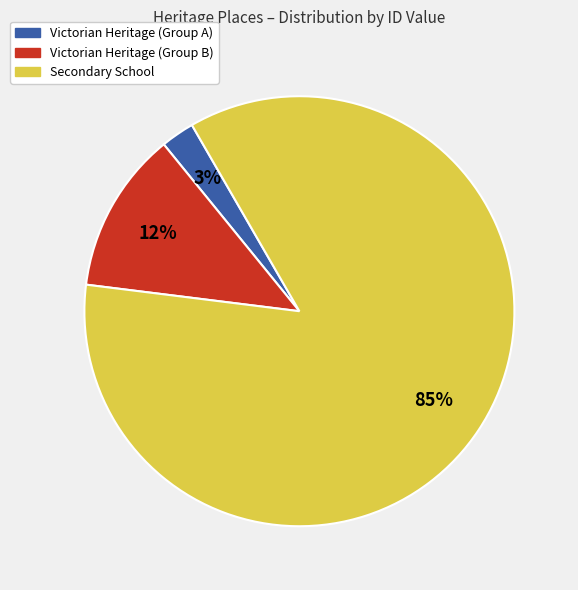

To the nearest percent, what is the average slice percentage?

33%